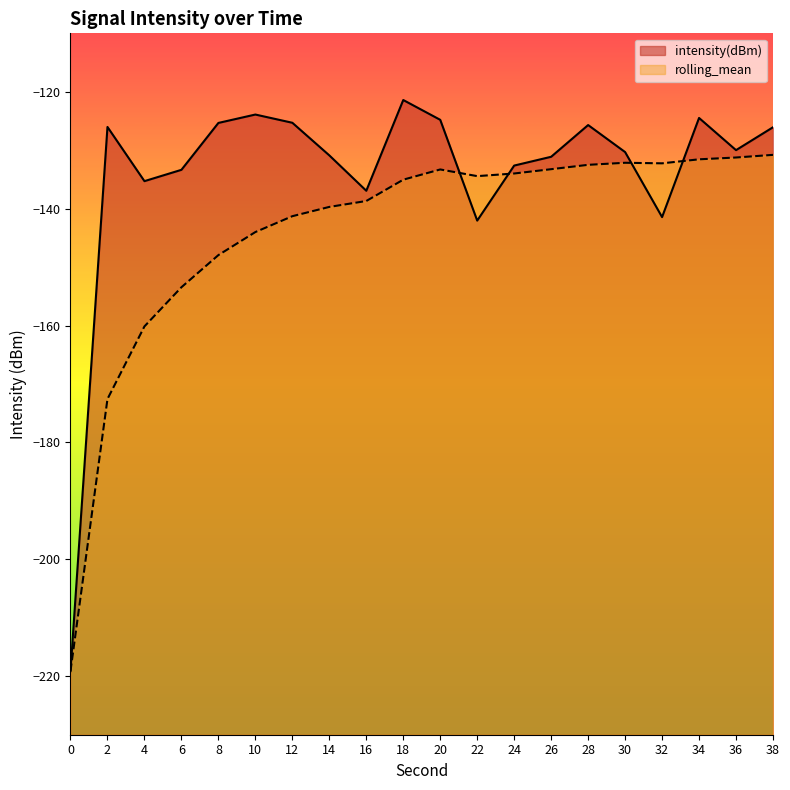

Reading left to right, extract all data points from this chart.

intensity(dBm): 0=-219.1	2=-126.0	4=-135.3	6=-133.4	8=-125.3	10=-123.9	12=-125.3	14=-130.9	16=-136.9	18=-121.4	20=-124.8	22=-142.0	24=-132.6	26=-131.1	28=-125.7	30=-130.3	32=-141.4	34=-124.5	36=-130.0	38=-126.1
rolling_mean: 0=-219.1	2=-172.6	4=-160.1	6=-153.4	8=-147.9	10=-144.0	12=-141.3	14=-139.7	16=-138.7	18=-135.0	20=-133.3	22=-134.4	24=-134.0	26=-133.2	28=-132.5	30=-132.1	32=-132.2	34=-131.6	36=-131.2	38=-130.8